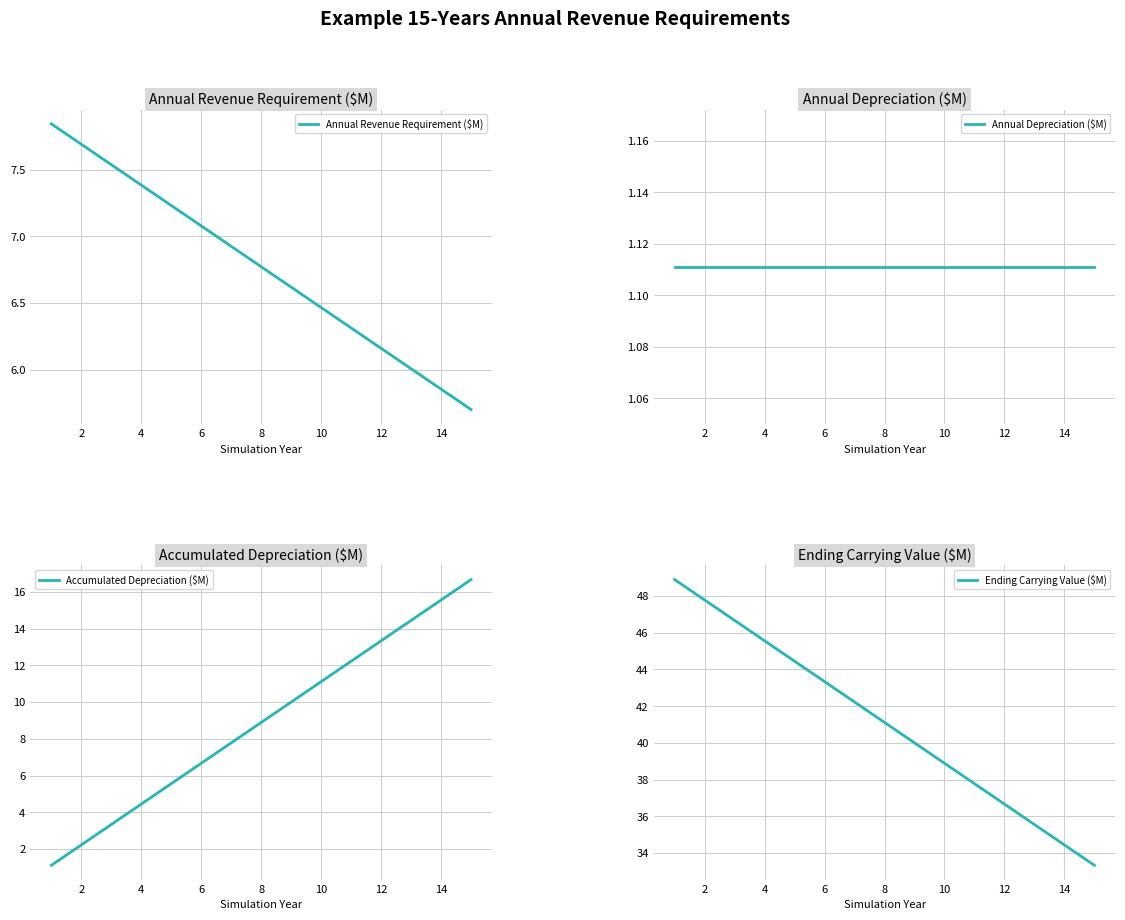

True or false: Ending Carrying Value ($M) and Annual Revenue Requirement ($M) intersect in this chart.

False